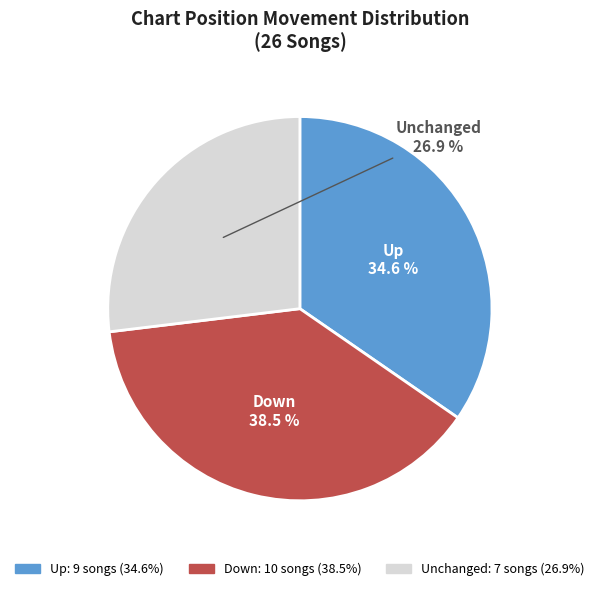

How many segments does this pie chart have?

3